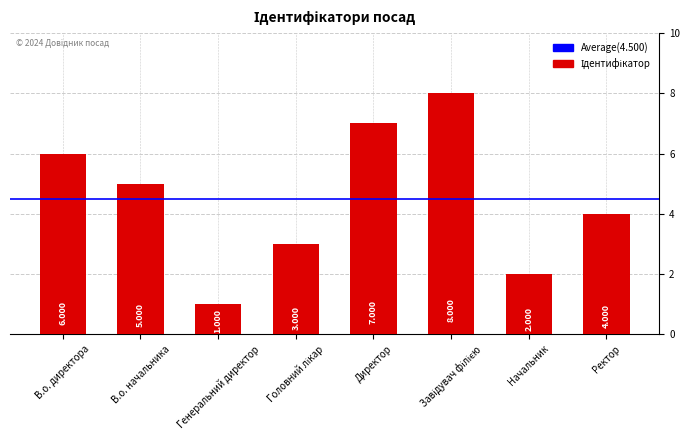

Reading left to right, list all the values displayed in this chart.

6	5	1	3	7	8	2	4